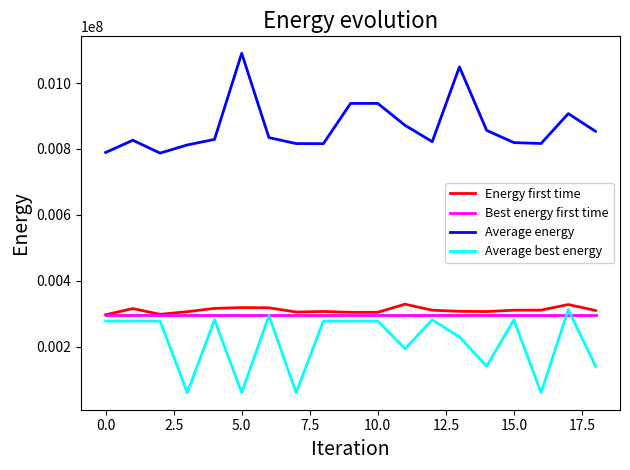

What is the maximum value for Average energy?

1090166